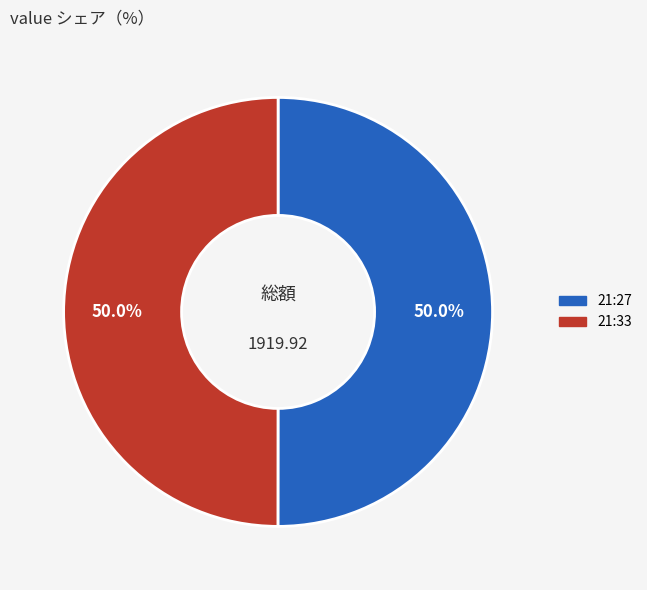

Count the number of slices in the pie.

2